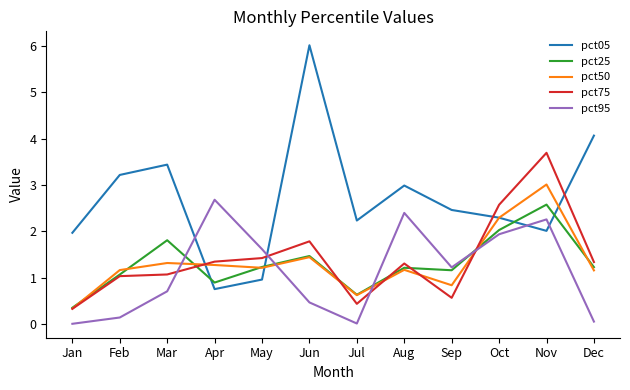

After their last crossing, which series has the higher values: pct75 or pct95?

pct75